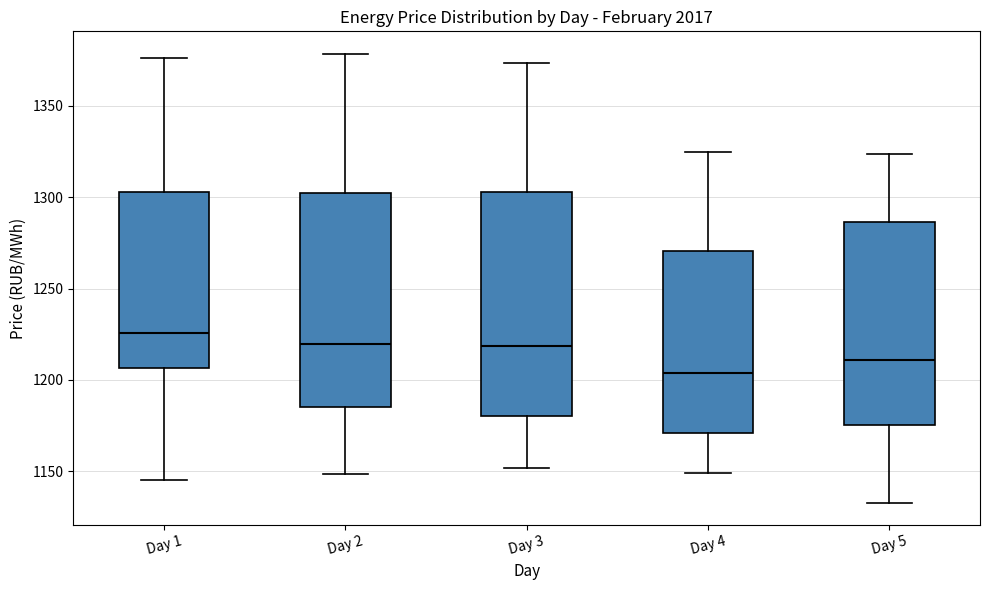

Comparing the boxes themselves (not the whiskers), which one is the tallest?

Day 3